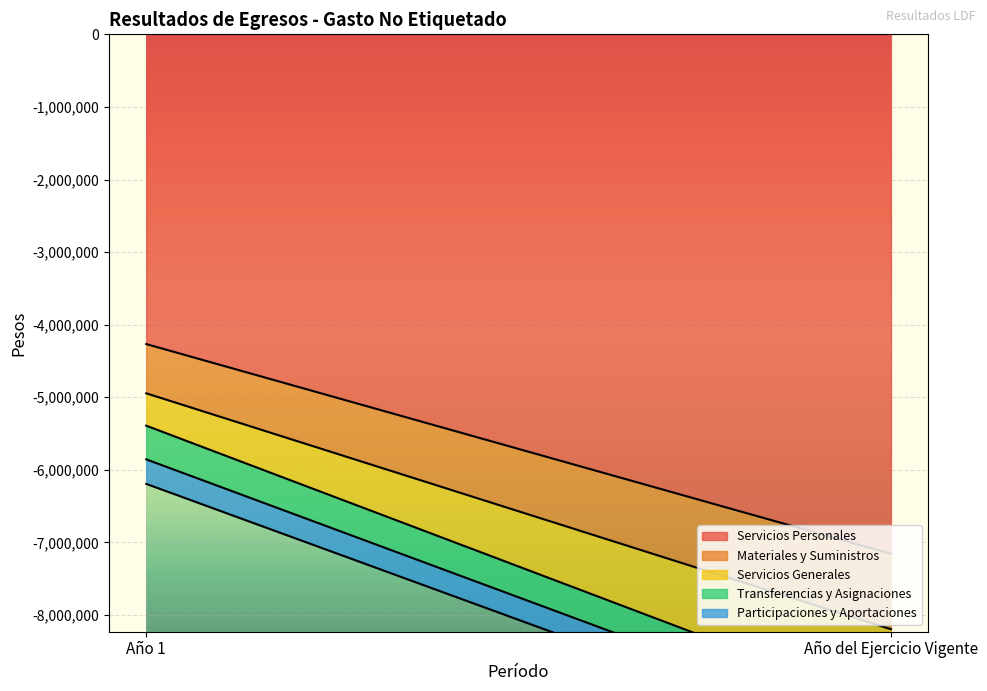

What is the total value across all series at Año del Ejercicio Vigente?

-9939672.6